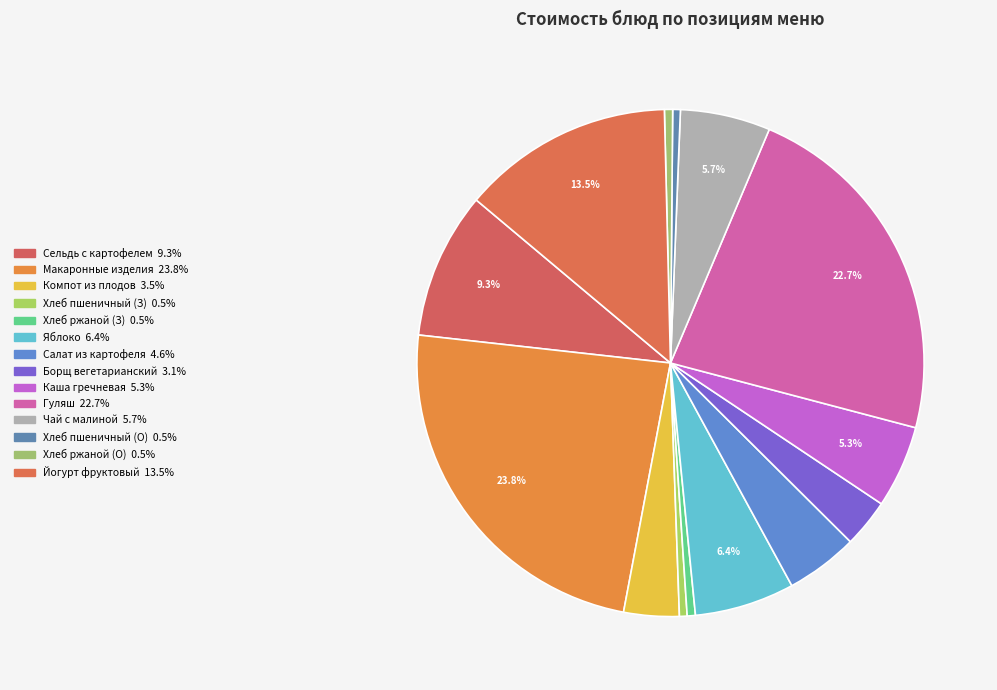

How many segments does this pie chart have?

14